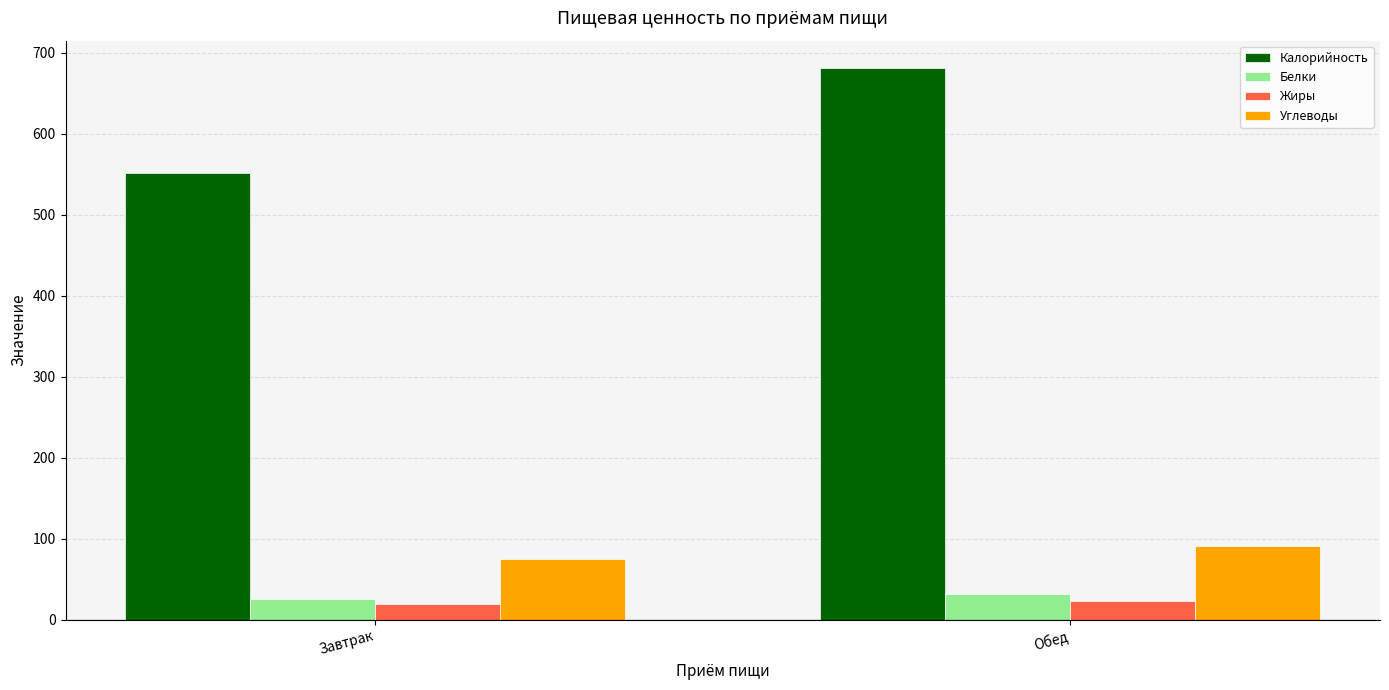

Reading left to right, extract all data points from this chart.

Калорийность: 551.3	680.7
Белки: 25.5	31.6
Жиры: 18.9	23.5
Углеводы: 75.2	91.2